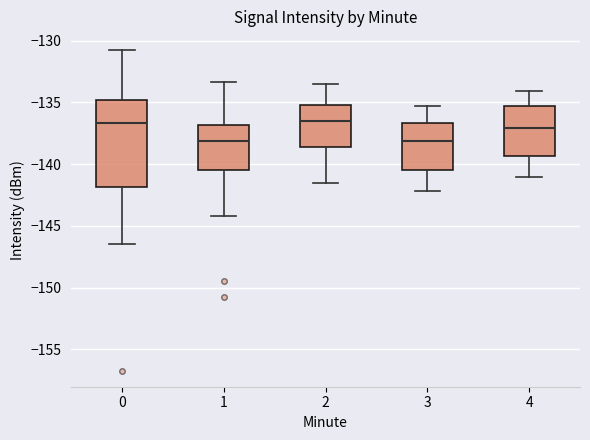

Reading left to right, read every box against the y-axis: the position of its median line, the range the box covers, and the ends of its whiskers. The values are not printed on the chart, so give them approximately, as read against the axis.

0: median -136.5, box -142.0 to -135.0, whiskers -146.5 to -131.0
1: median -138.0, box -140.5 to -137.0, whiskers -144.0 to -133.5
2: median -136.5, box -138.5 to -135.0, whiskers -141.5 to -133.5
3: median -138.0, box -140.5 to -136.5, whiskers -142.0 to -135.5
4: median -137.0, box -139.5 to -135.5, whiskers -141.0 to -134.0